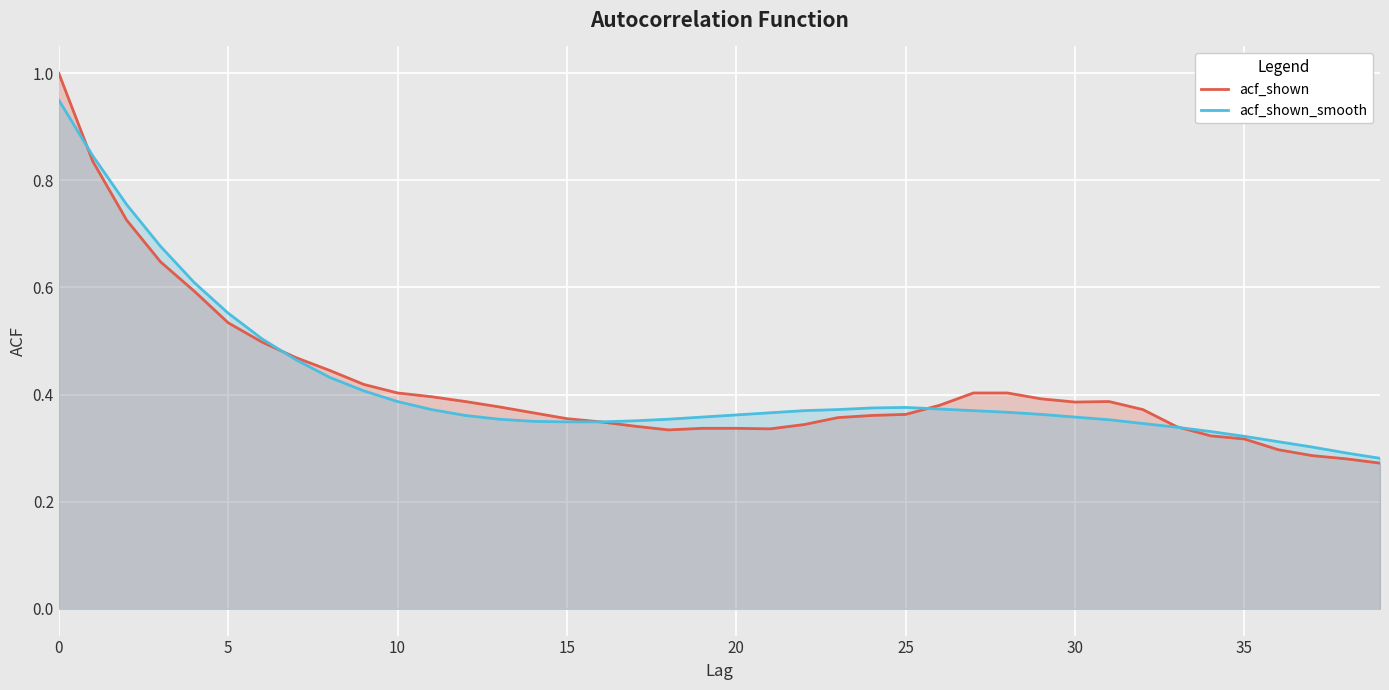

What is the label of the 16th point from the right?

24